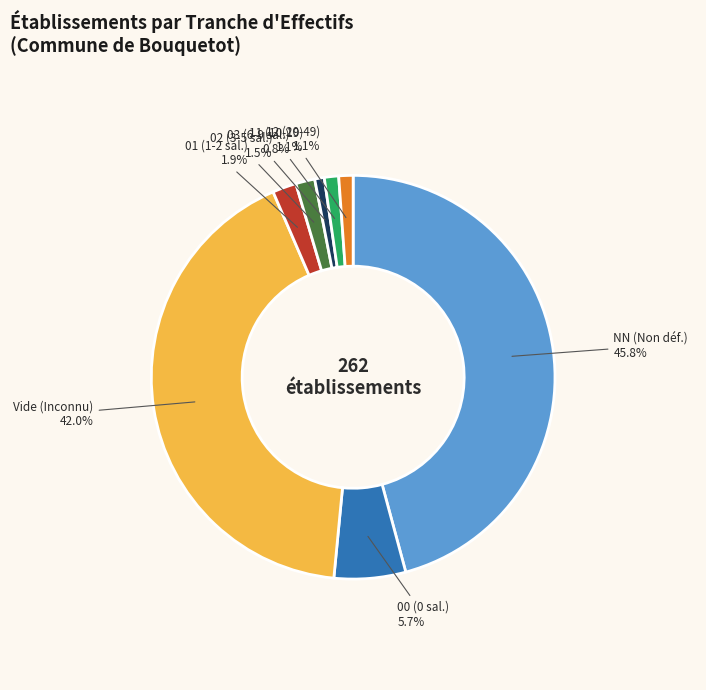

Count the number of slices in the pie.

8